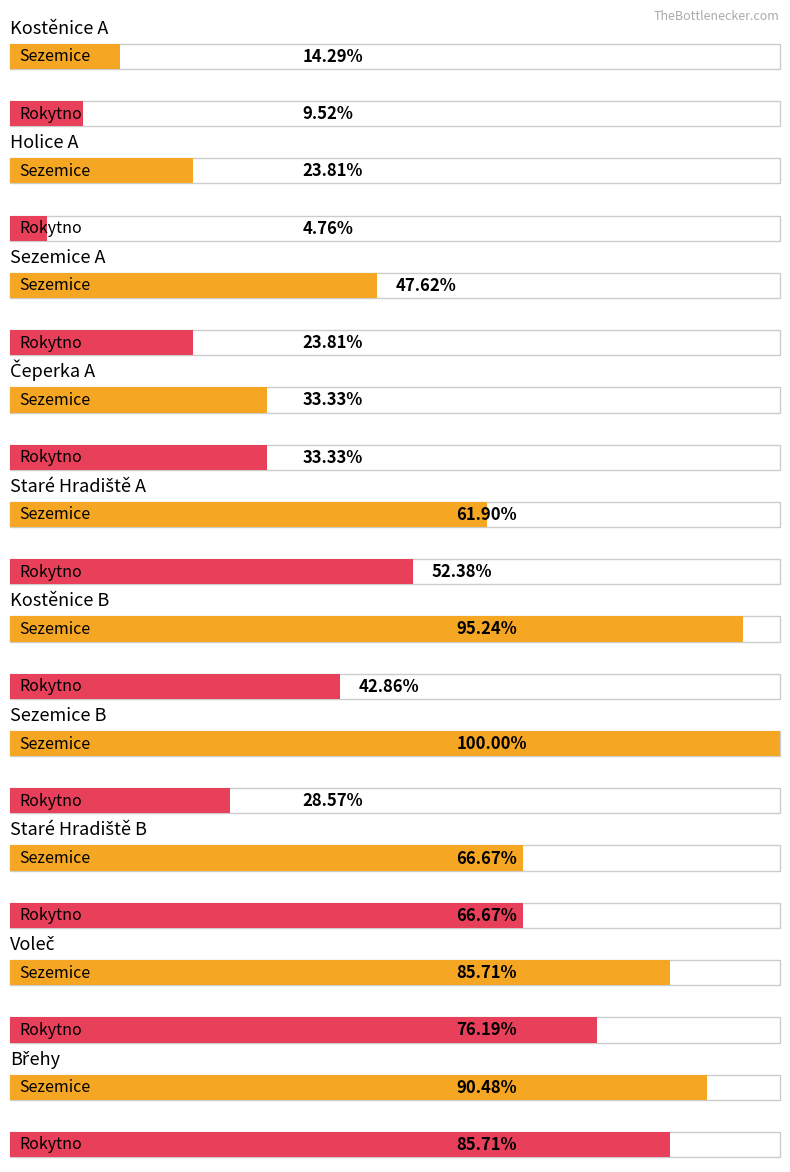

Does the chart contain any negative values?

No